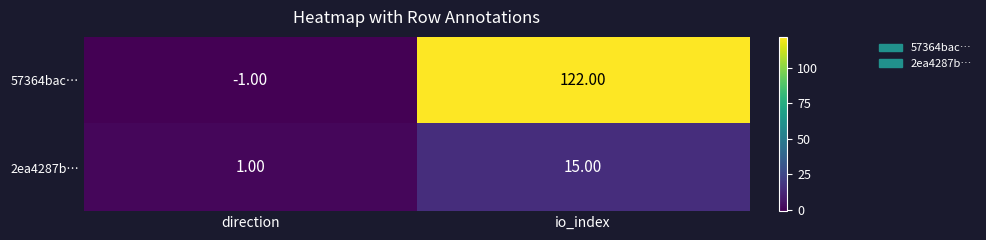

Which series has the largest total across all categories?

57364bac…